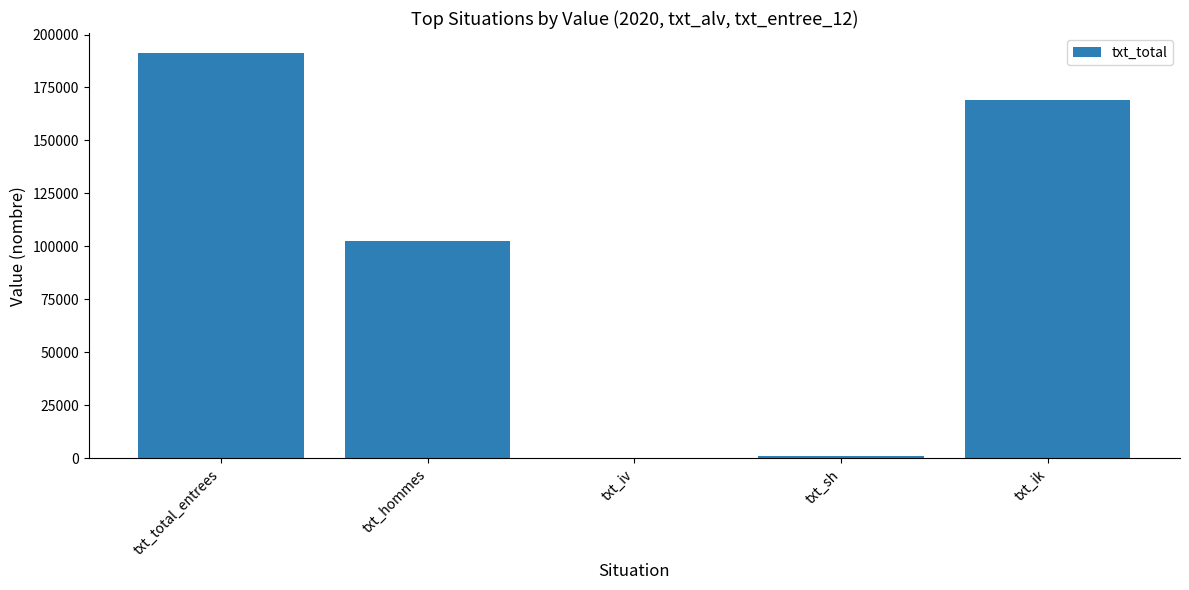

Where is the data nearest to the value 95666?

txt_hommes